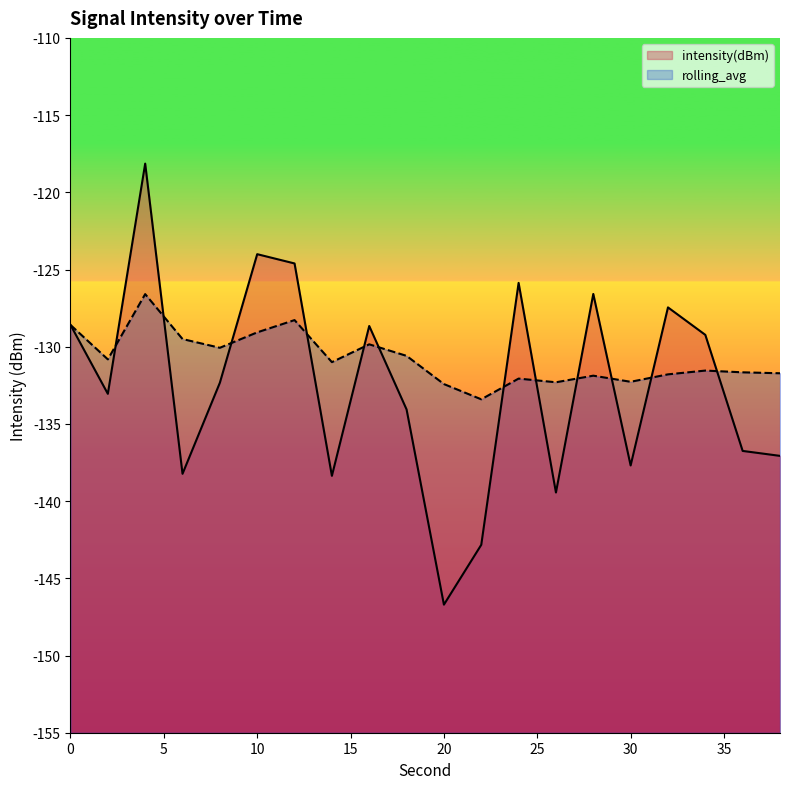

How many lines are shown in the chart?

2